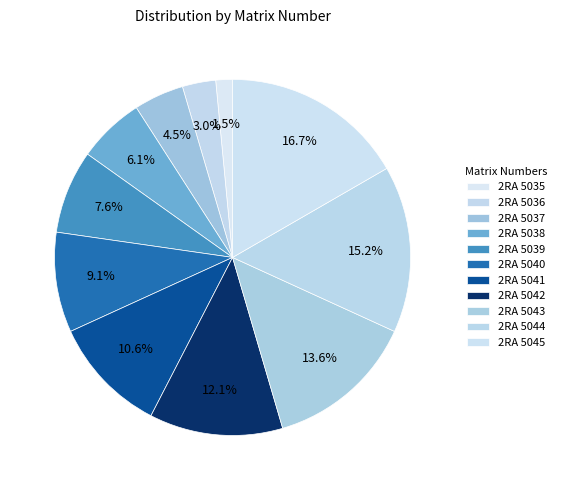

How many segments does this pie chart have?

11